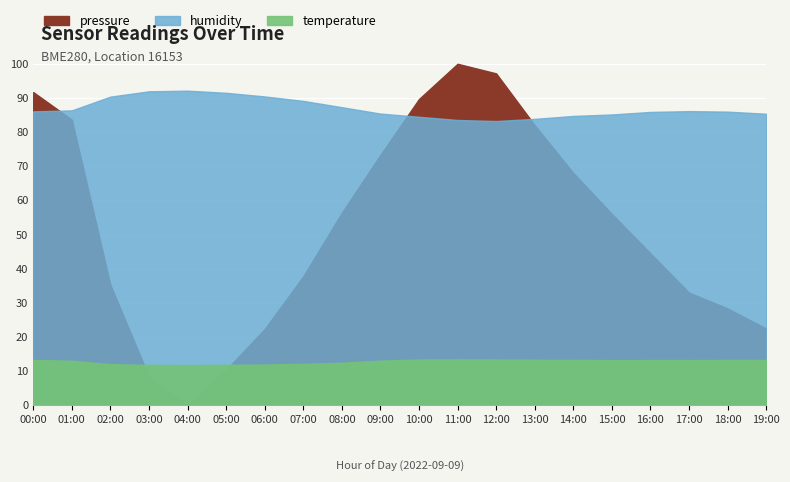

How many intersections are there between pressure and humidity?

3